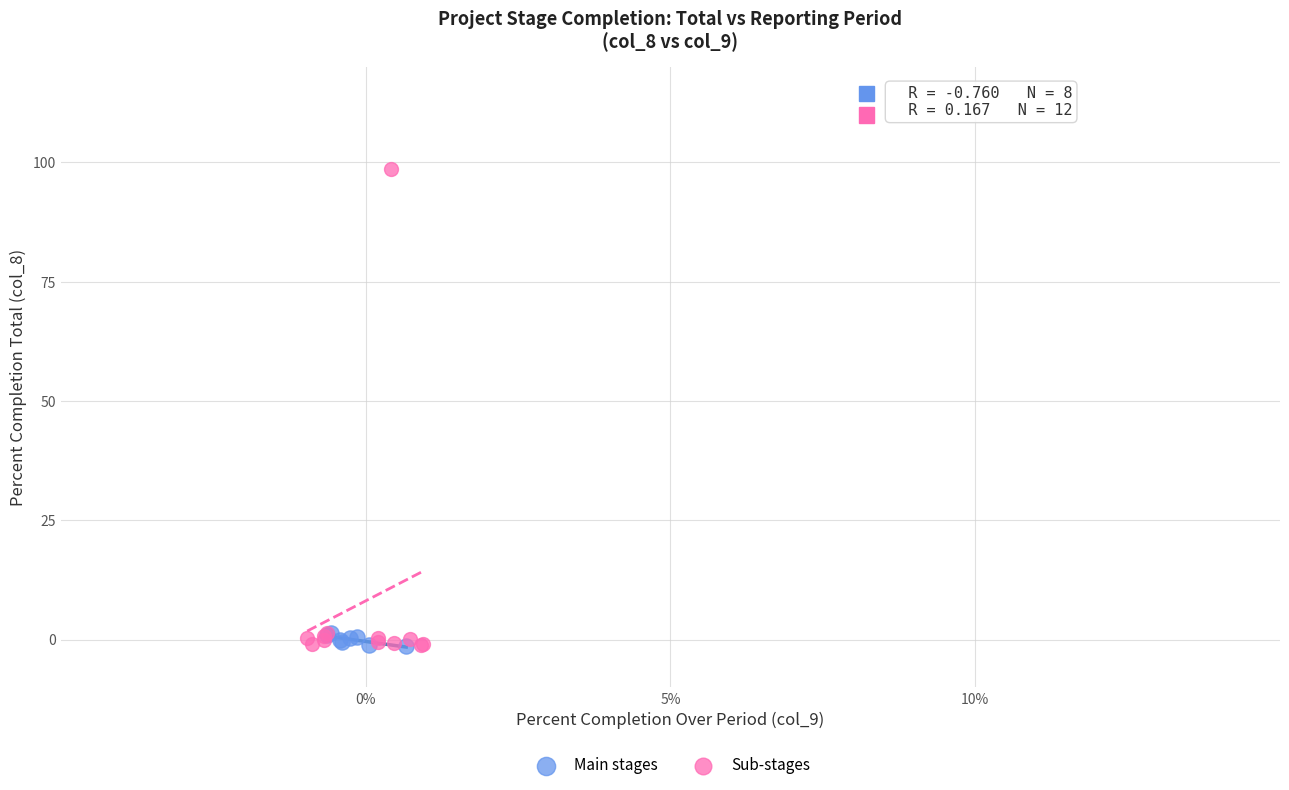

Which series has the widest spread of Y values?

Sub-stages